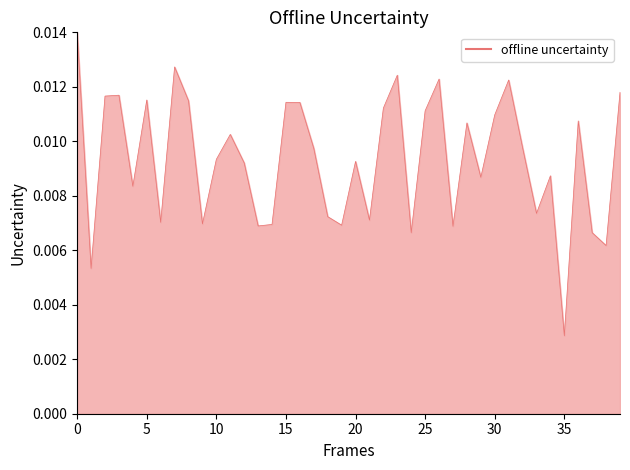

Is this an area chart (filled region under the line)?

Yes